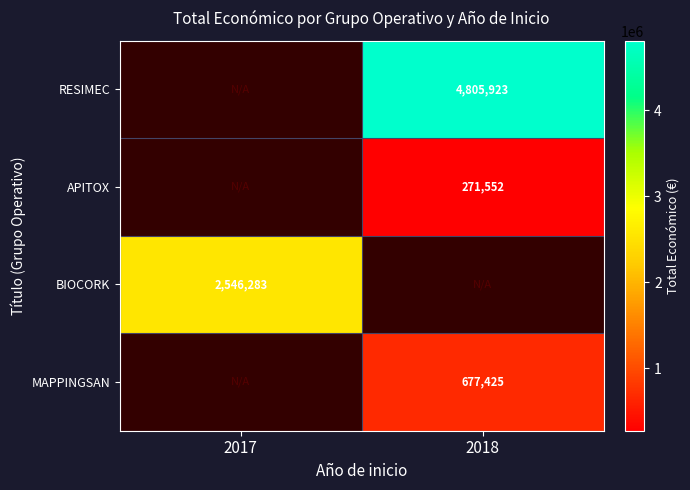

The RESIMEC series shows 1371052 at 2018. True or false?

False